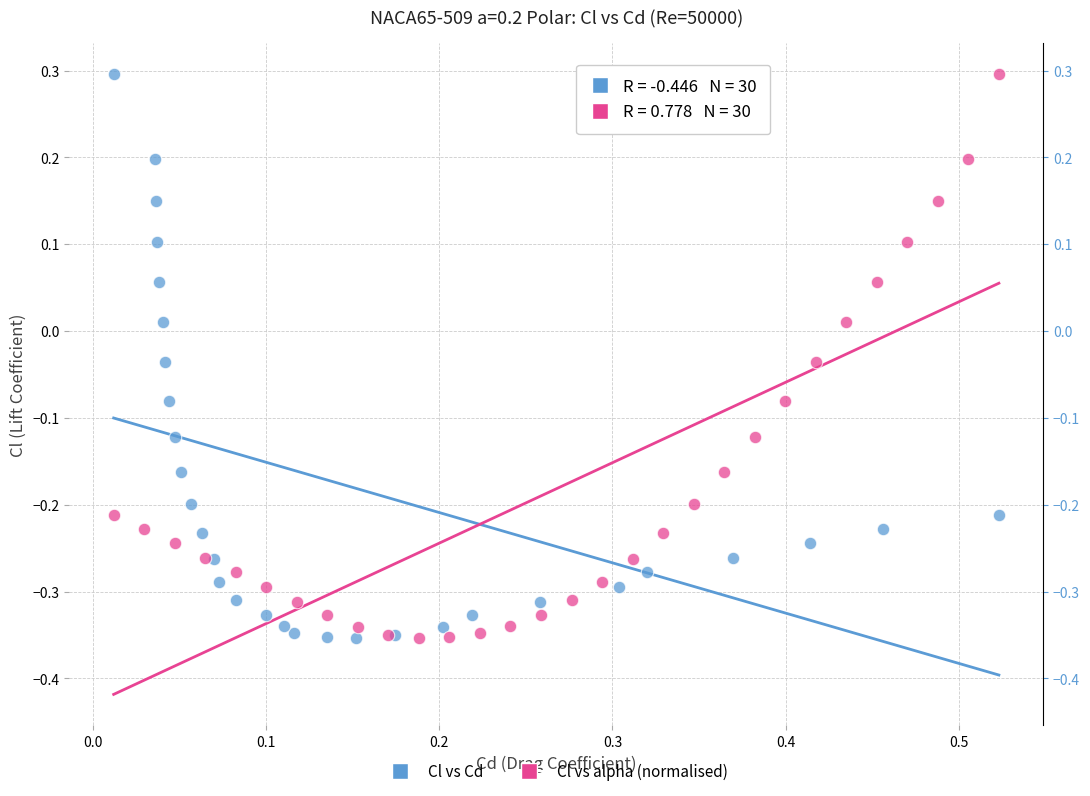

What are all the series names shown in the legend?

Cl vs Cd, Cl vs alpha (normalised)